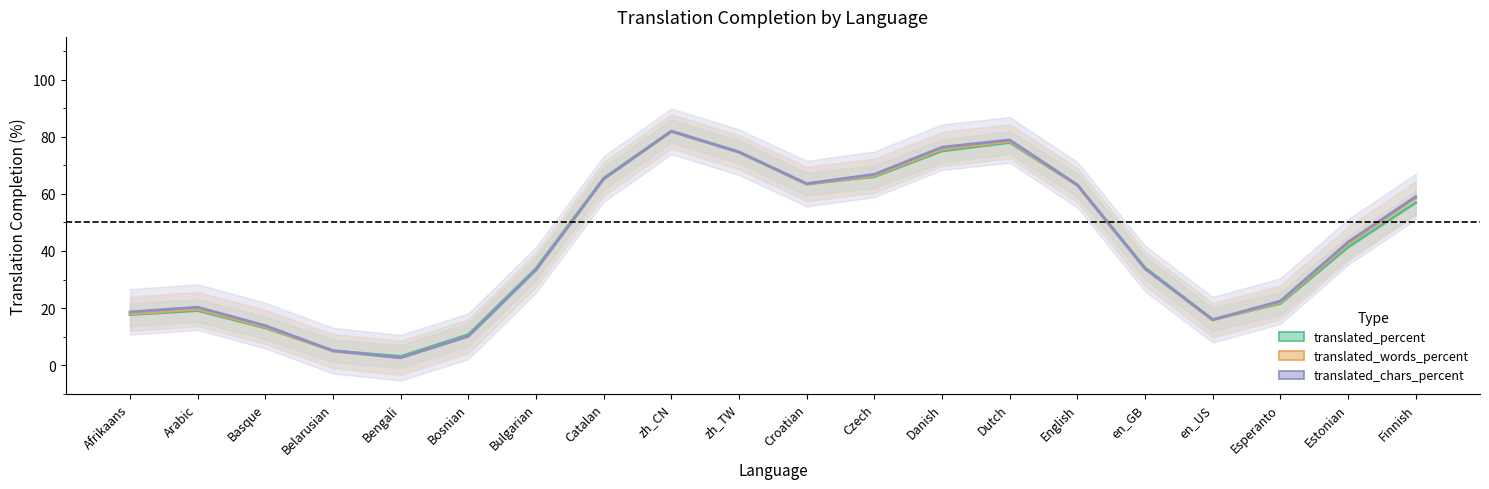

What are all the series names shown in the legend?

translated_percent, translated_words_percent, translated_chars_percent